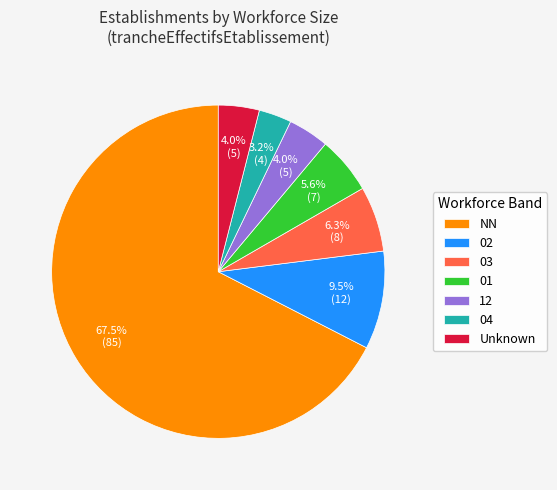

How many slices are in this pie chart?

7